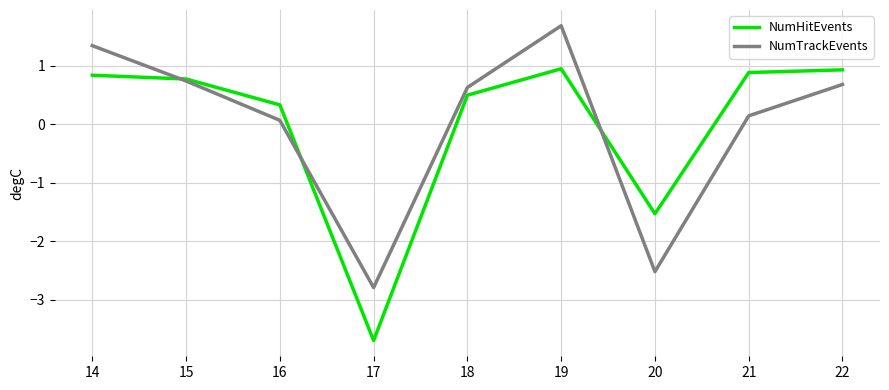

At how many categories does at least one series exceed 0?

7